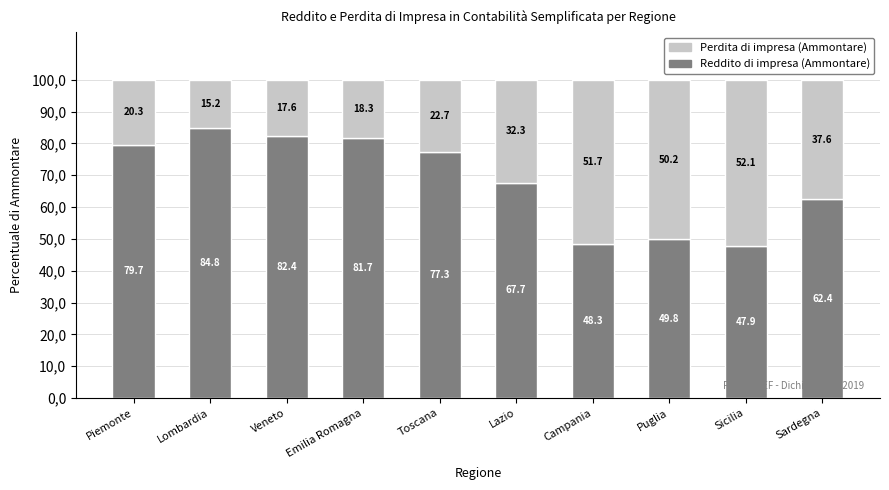

Read the Reddito di impresa (Ammontare) value at Sicilia.

47.9